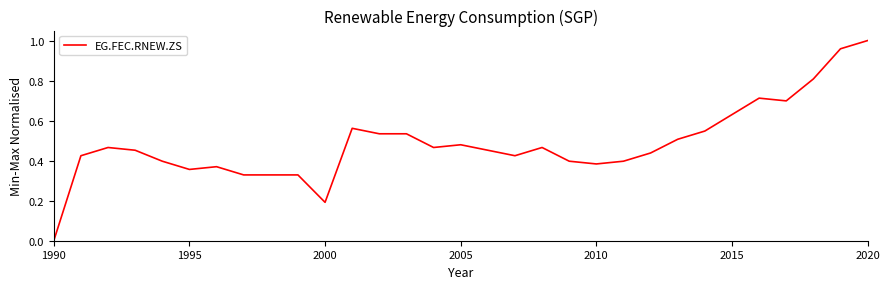

Which category has the lowest value across all series?

1990